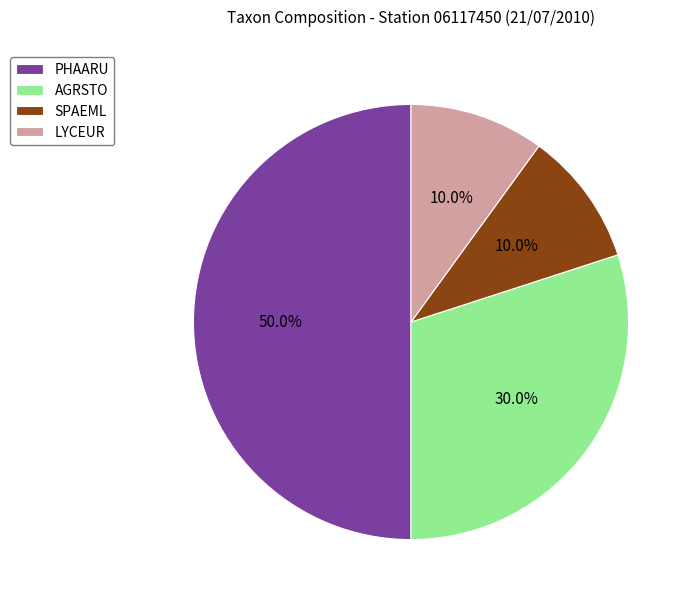

Which slice is the largest?

PHAARU